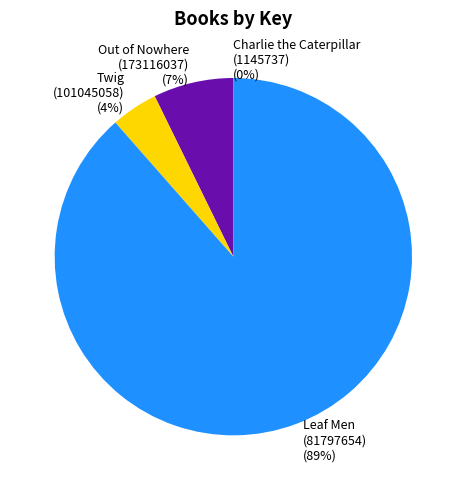

Between Twig (101045058) and Leaf Men (81797654), which is larger?

Leaf Men (81797654)